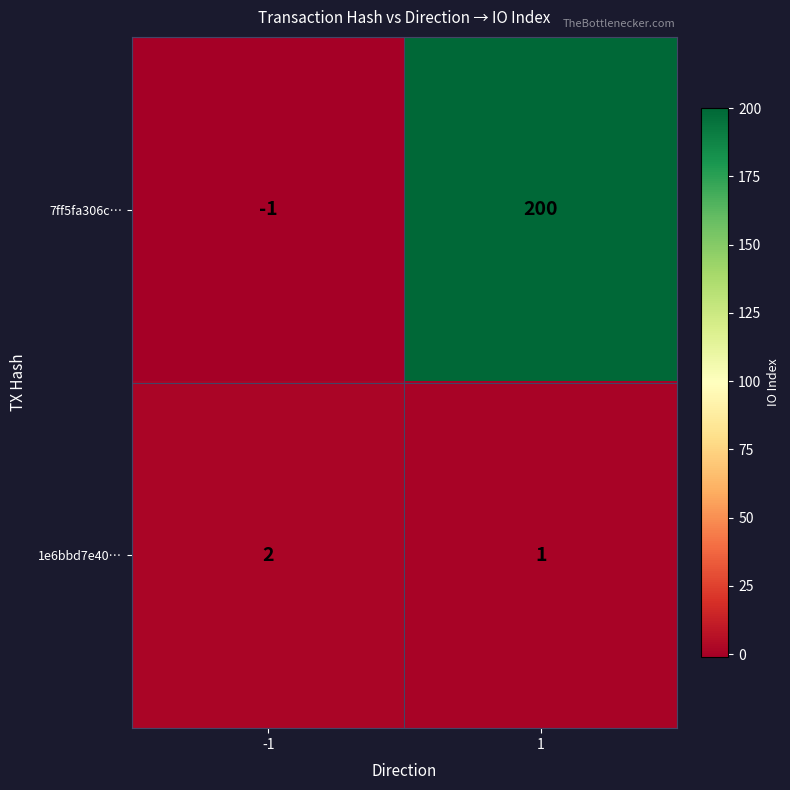

What is the smallest value displayed?

-1